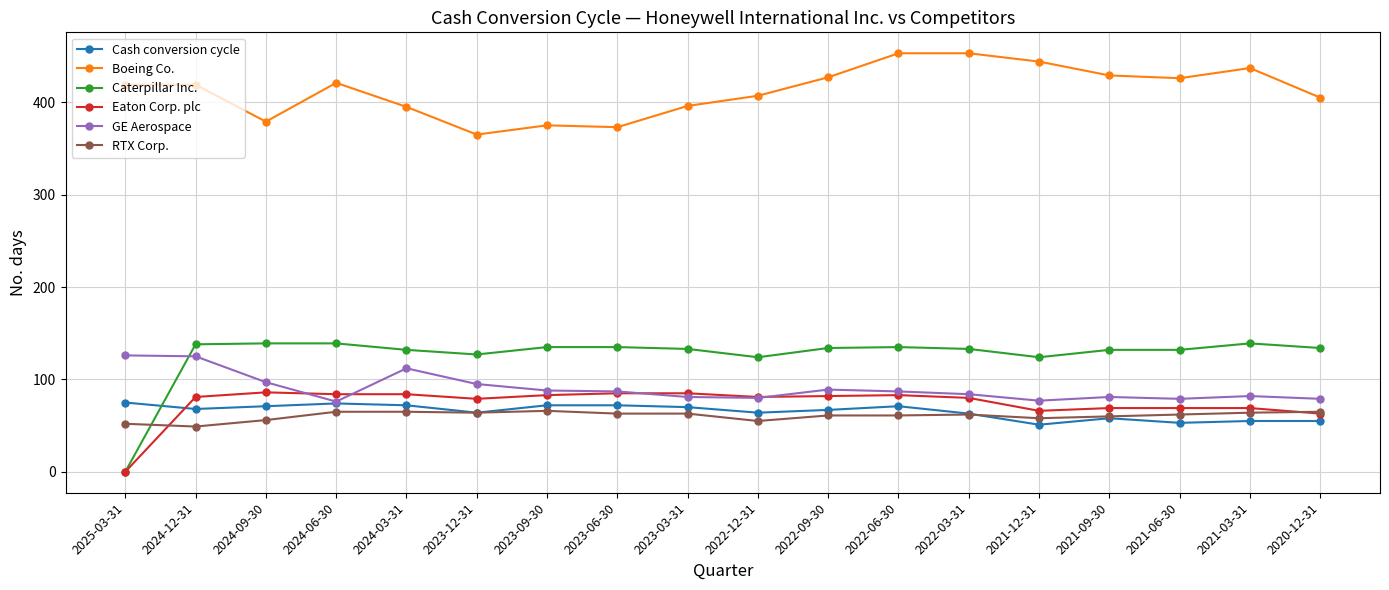

What is the maximum value shown in the chart?

453